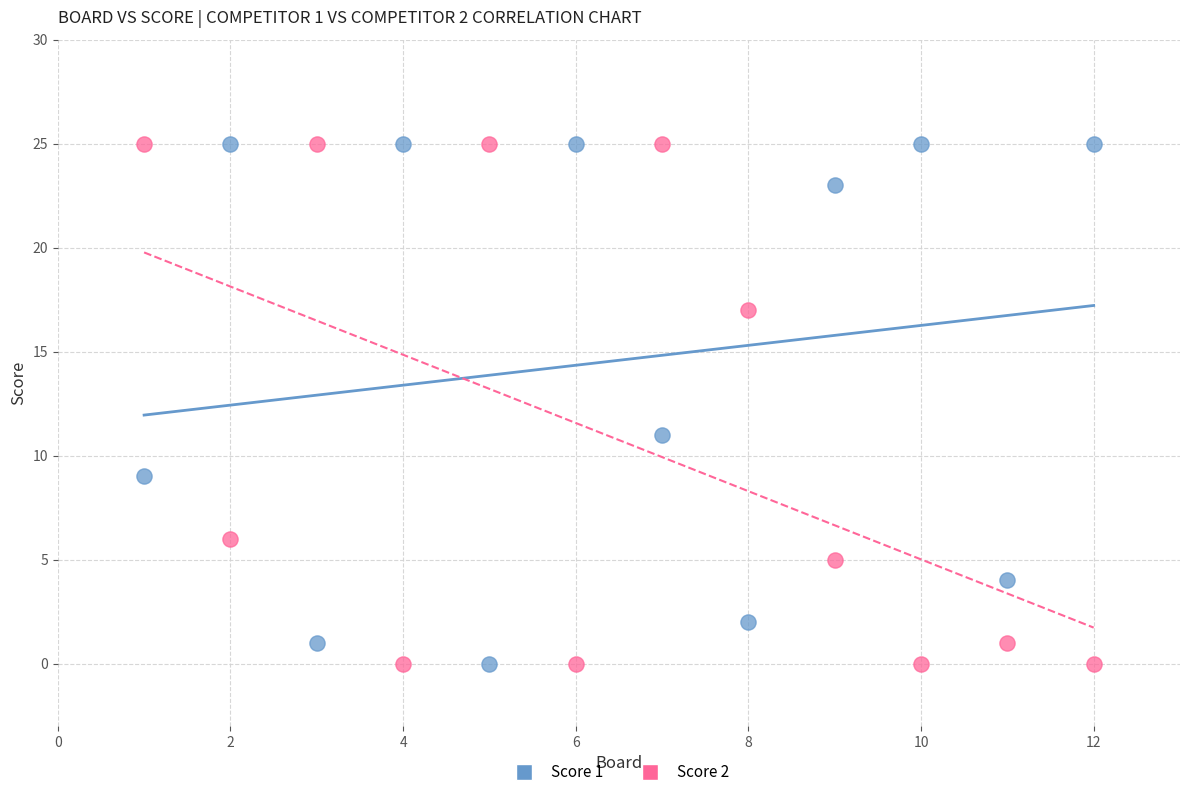

What is the X range (max minus min) for the scatter plot?

11